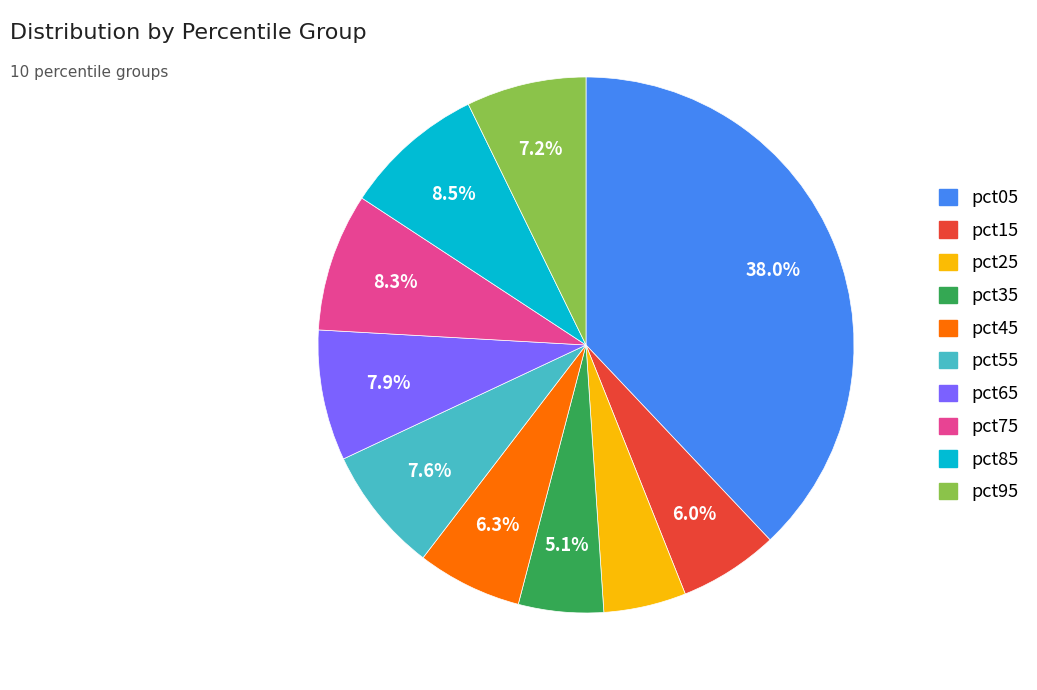

Is there any slice that represents more than half of the pie?

No